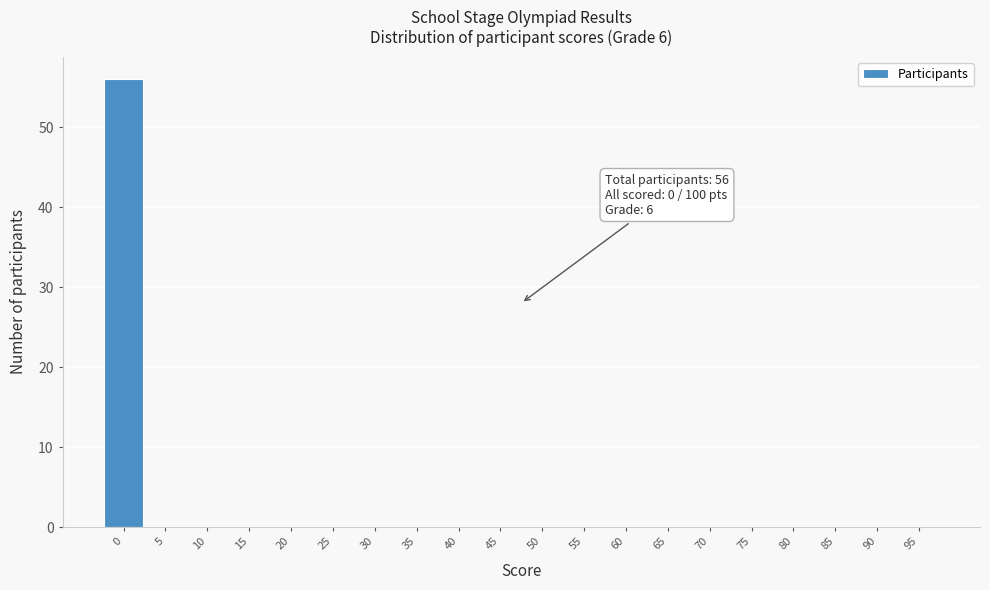

Reading left to right, list all the values displayed in this chart.

0=56	5=0	10=0	15=0	20=0	25=0	30=0	35=0	40=0	45=0	50=0	55=0	60=0	65=0	70=0	75=0	80=0	85=0	90=0	95=0